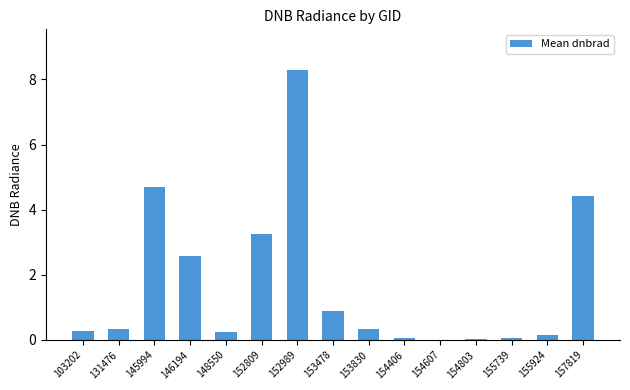

Are the bars grouped side by side (vs. stacked)?

No